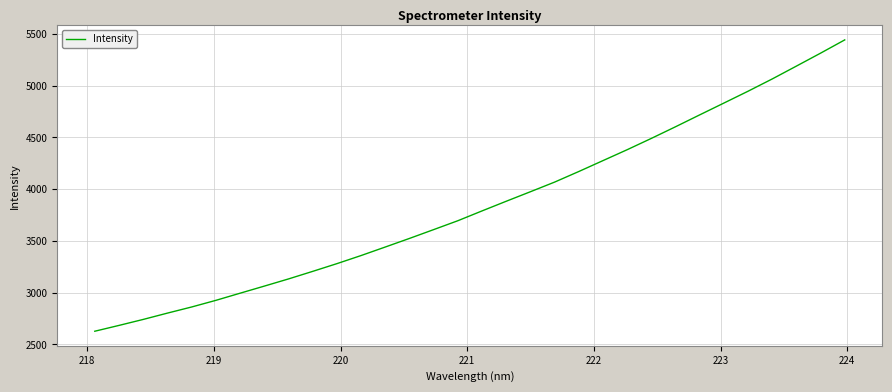

What is the difference between the maximum and minimum values?

2816.1